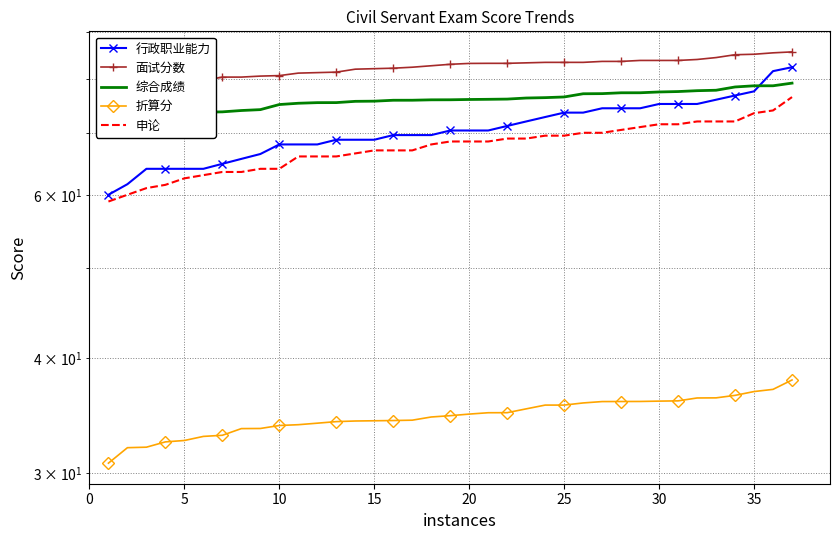

What is the average value of the 折算分 series?

34.6